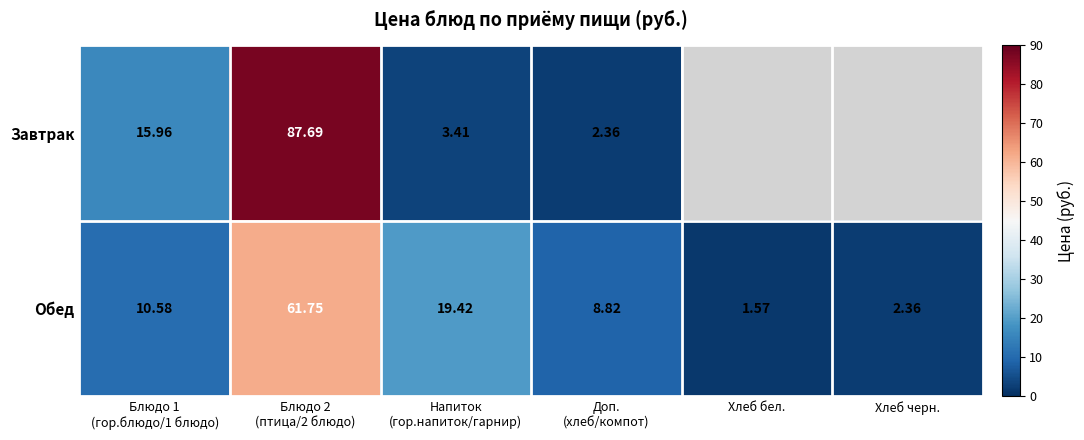

What is the difference between the maximum and second lowest values in the Обед series?

59.4